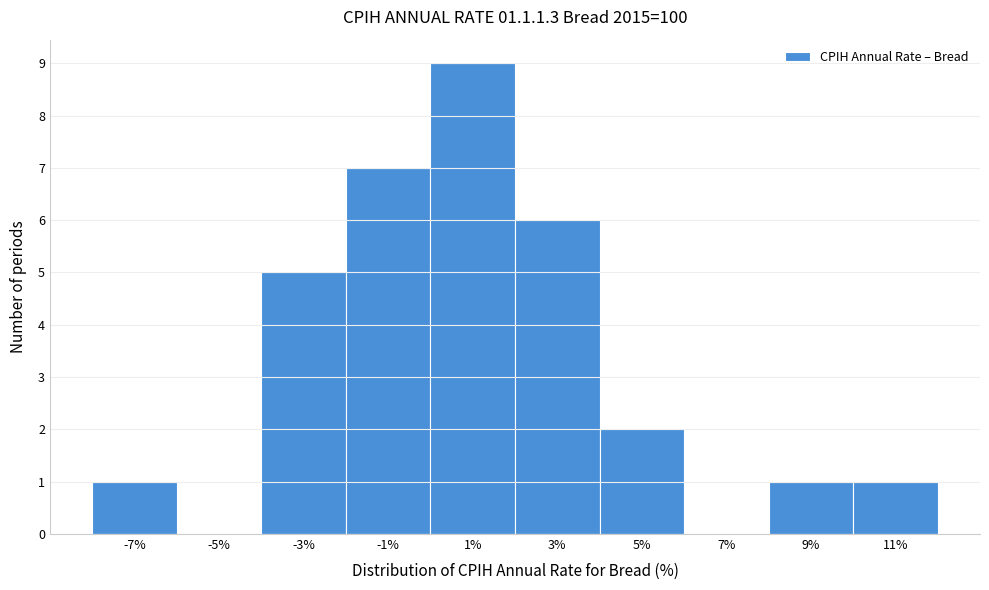

Reading left to right, what are all the values shown in this chart?

-7%=1	-5%=0	-3%=5	-1%=7	1%=9	3%=6	5%=2	7%=0	9%=1	11%=1